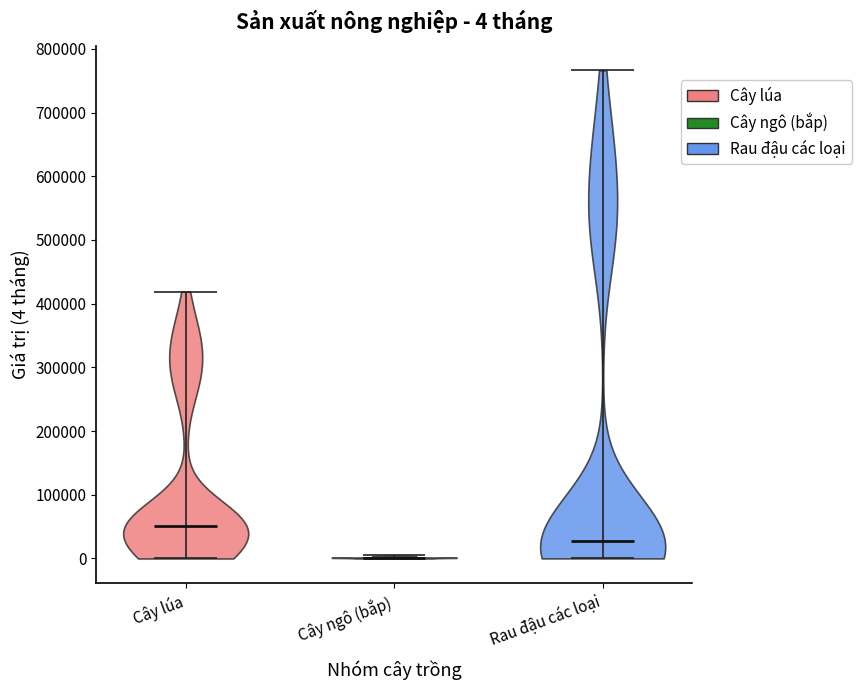

Which violin has the highest median line?

Cây lúa